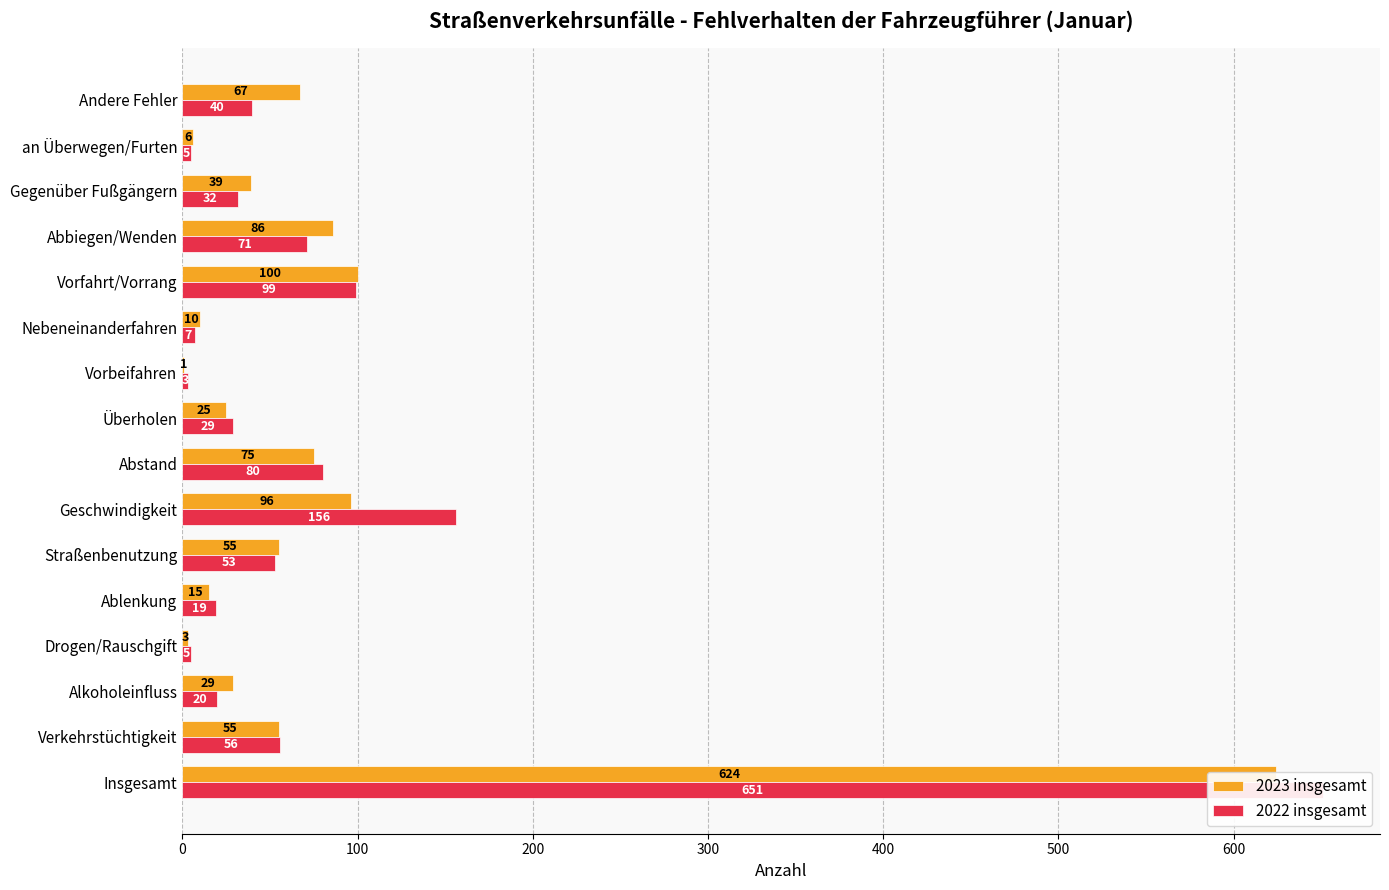

The value of 2022 insgesamt at 8 is 49. True or false?

False